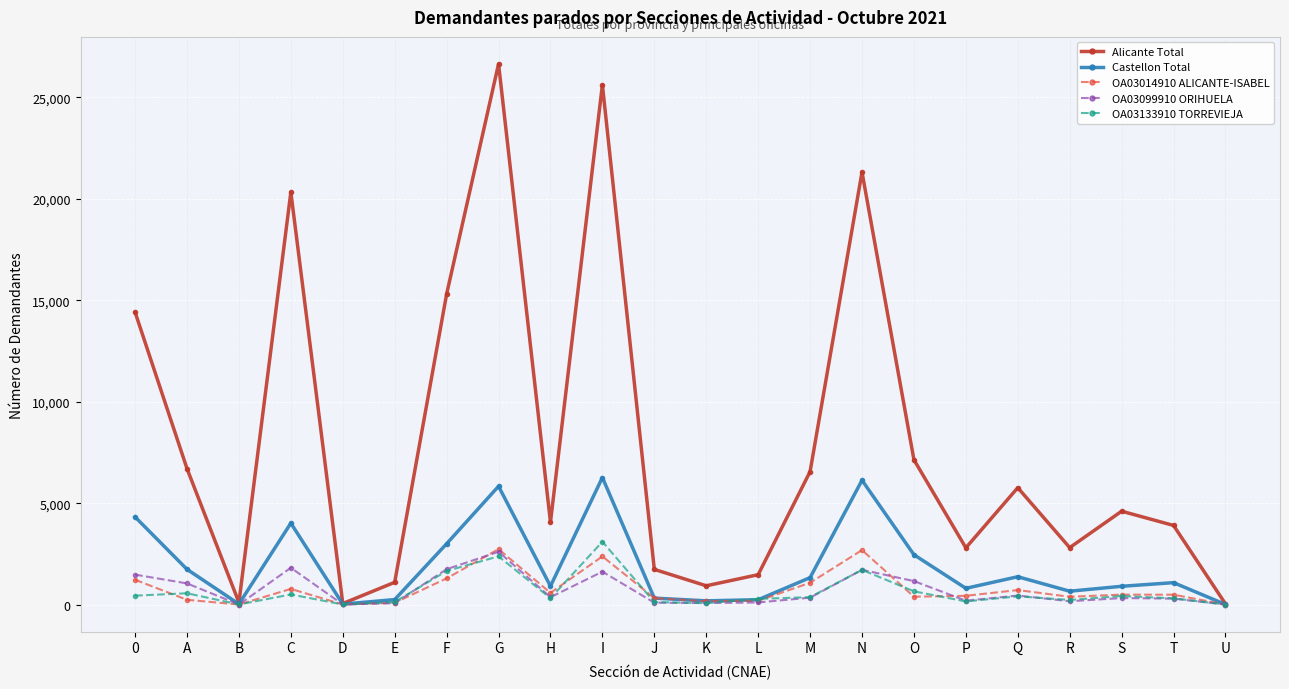

At which label is Castellon Total closest to 3135?

F